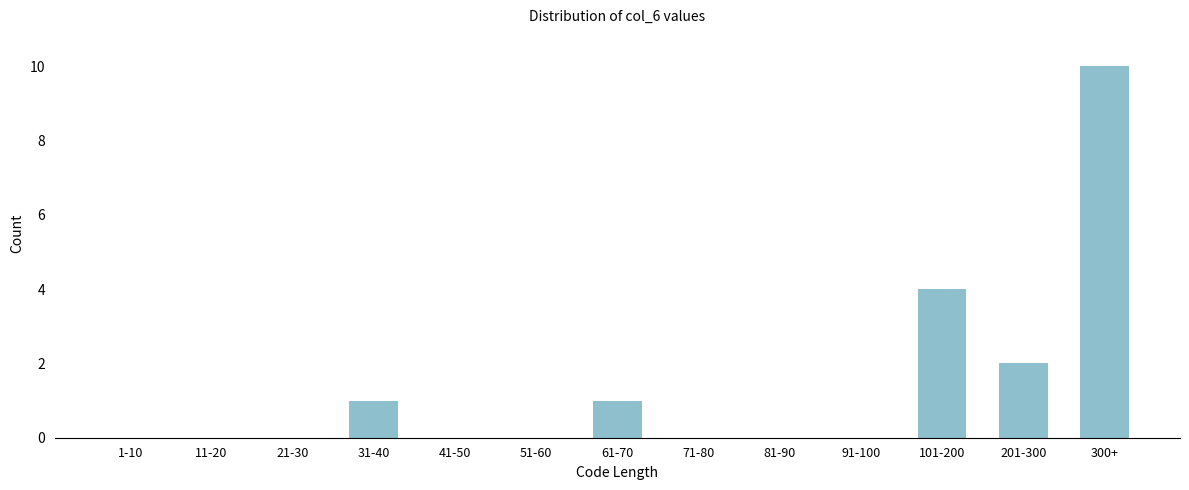

Reading left to right, extract all data points from this chart.

1-10=0	11-20=0	21-30=0	31-40=1	41-50=0	51-60=0	61-70=1	71-80=0	81-90=0	91-100=0	101-200=4	201-300=2	300+=10